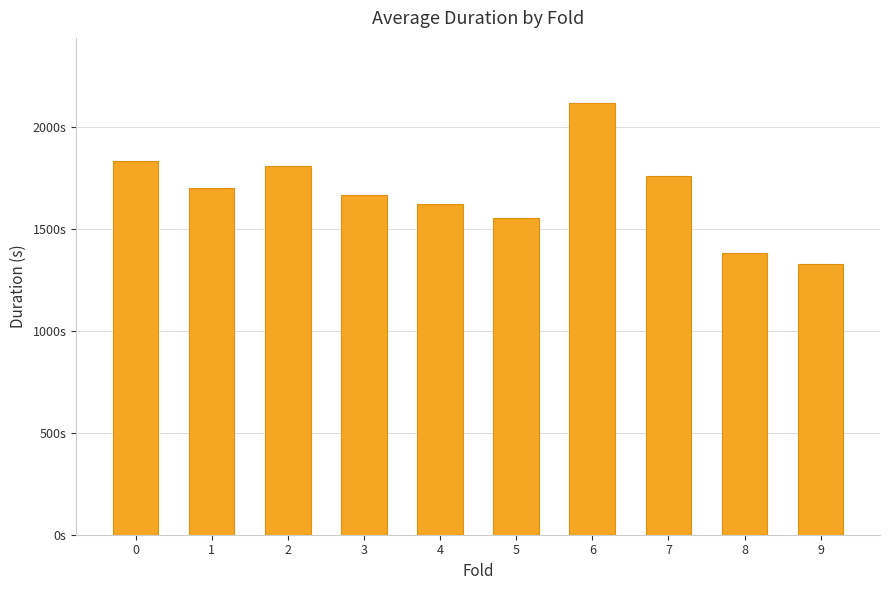

Reading left to right, what are all the values shown in this chart?

0=1829.9	1=1699.4	2=1809.0	3=1666.6	4=1618.6	5=1550.0	6=2117.2	7=1760.0	8=1379.3	9=1324.5